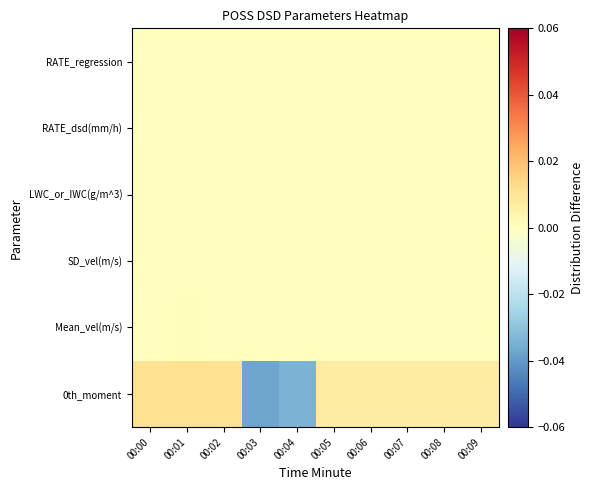

At 00:02, list the series in order from smallest to largest.

Mean_vel(m/s), SD_vel(m/s), LWC_or_IWC(g/m^3), RATE_dsd(mm/h), RATE_regression, 0th_moment